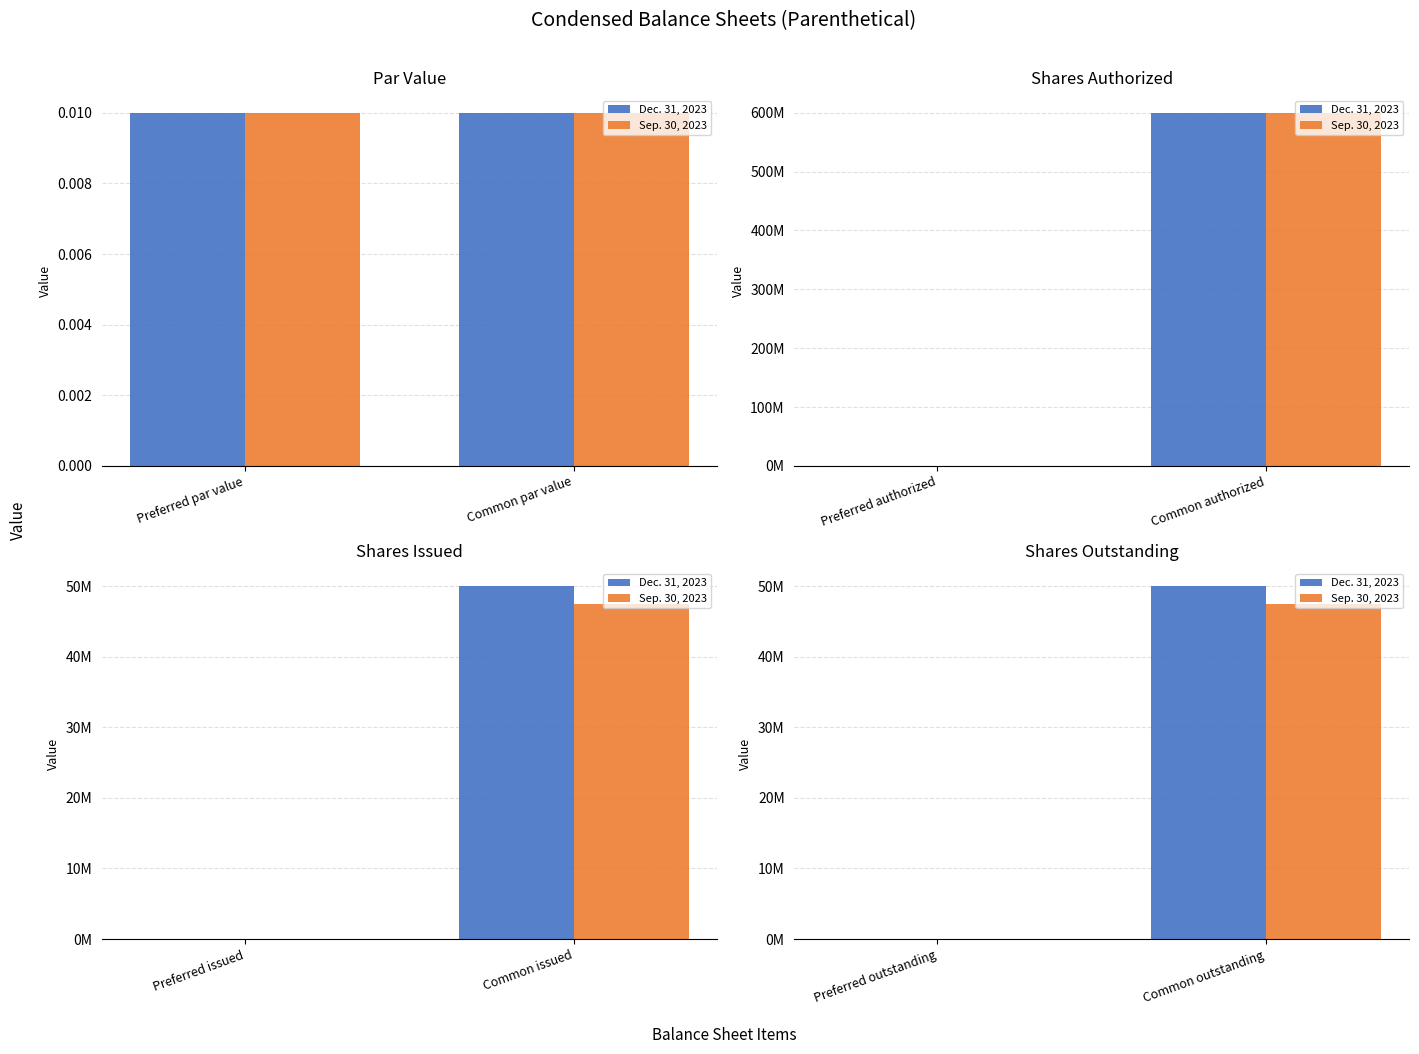

List the labels in order of Dec. 31, 2023 value, largest first.

Common outstanding, Preferred outstanding